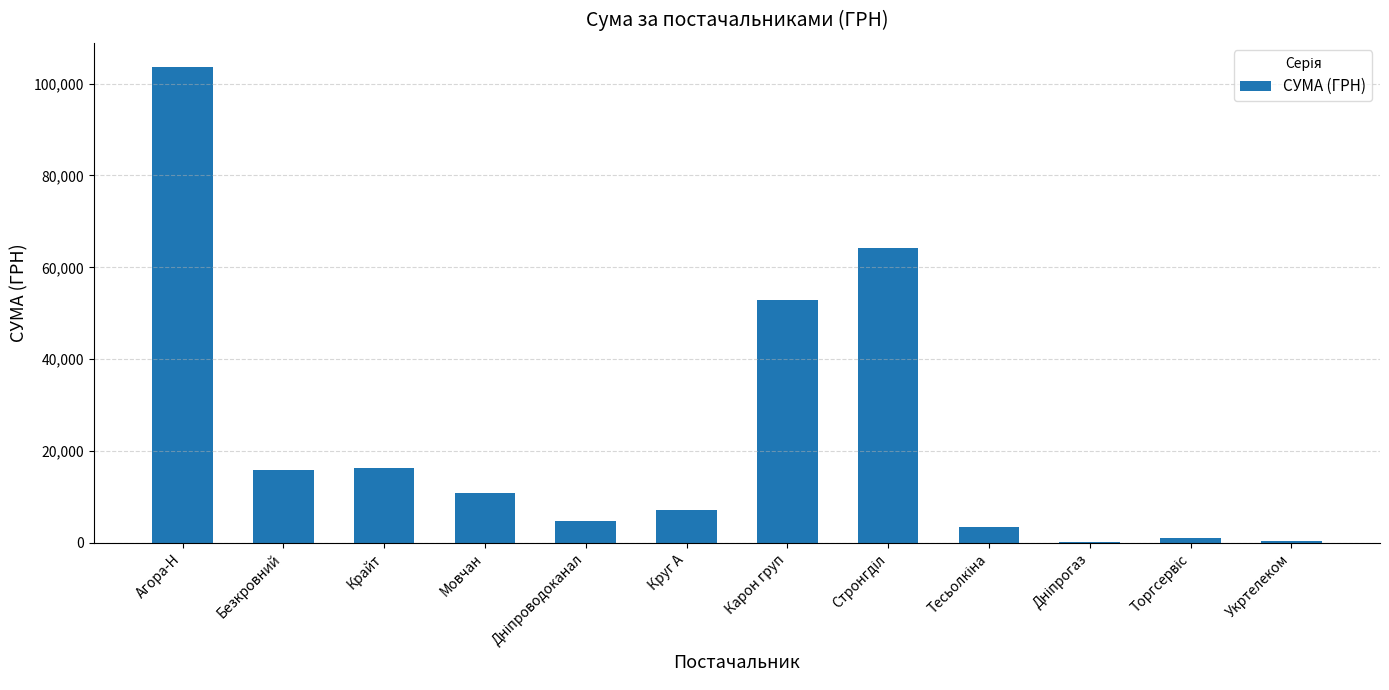

The value at Крайт is 3619.8. True or false?

False